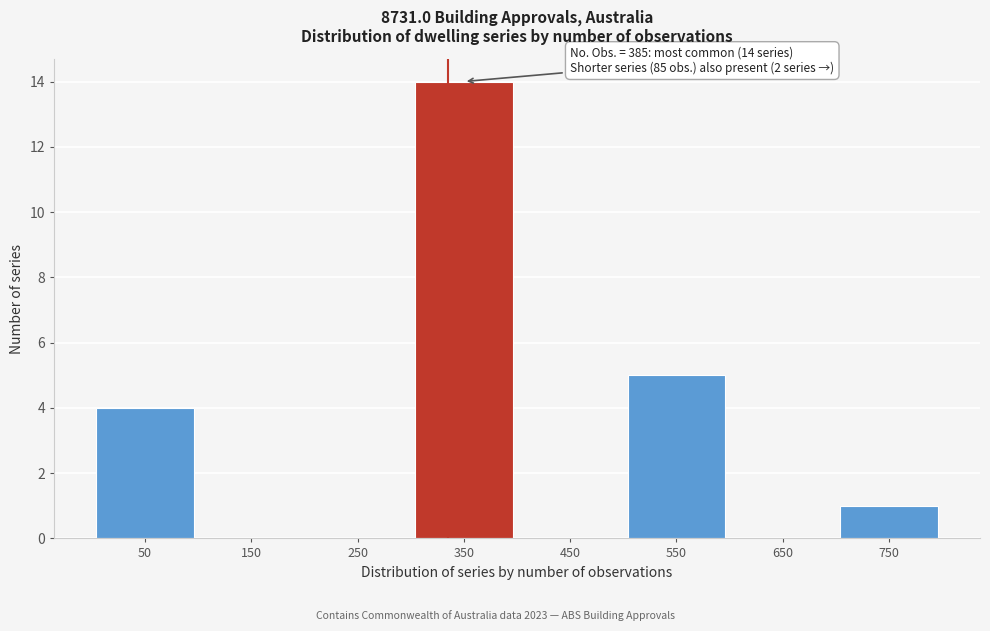

Reading left to right, what are all the values shown in this chart?

50=4	150=0	250=0	350=14	450=0	550=5	650=0	750=1